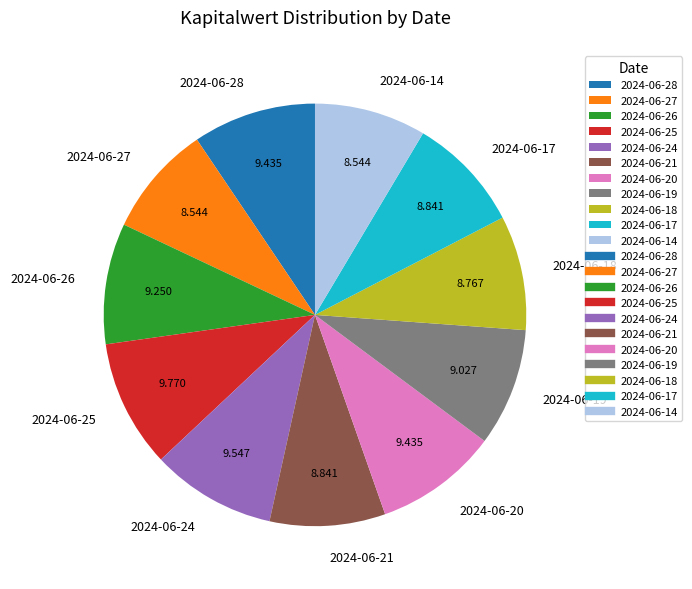

Is there a majority slice in this chart?

No